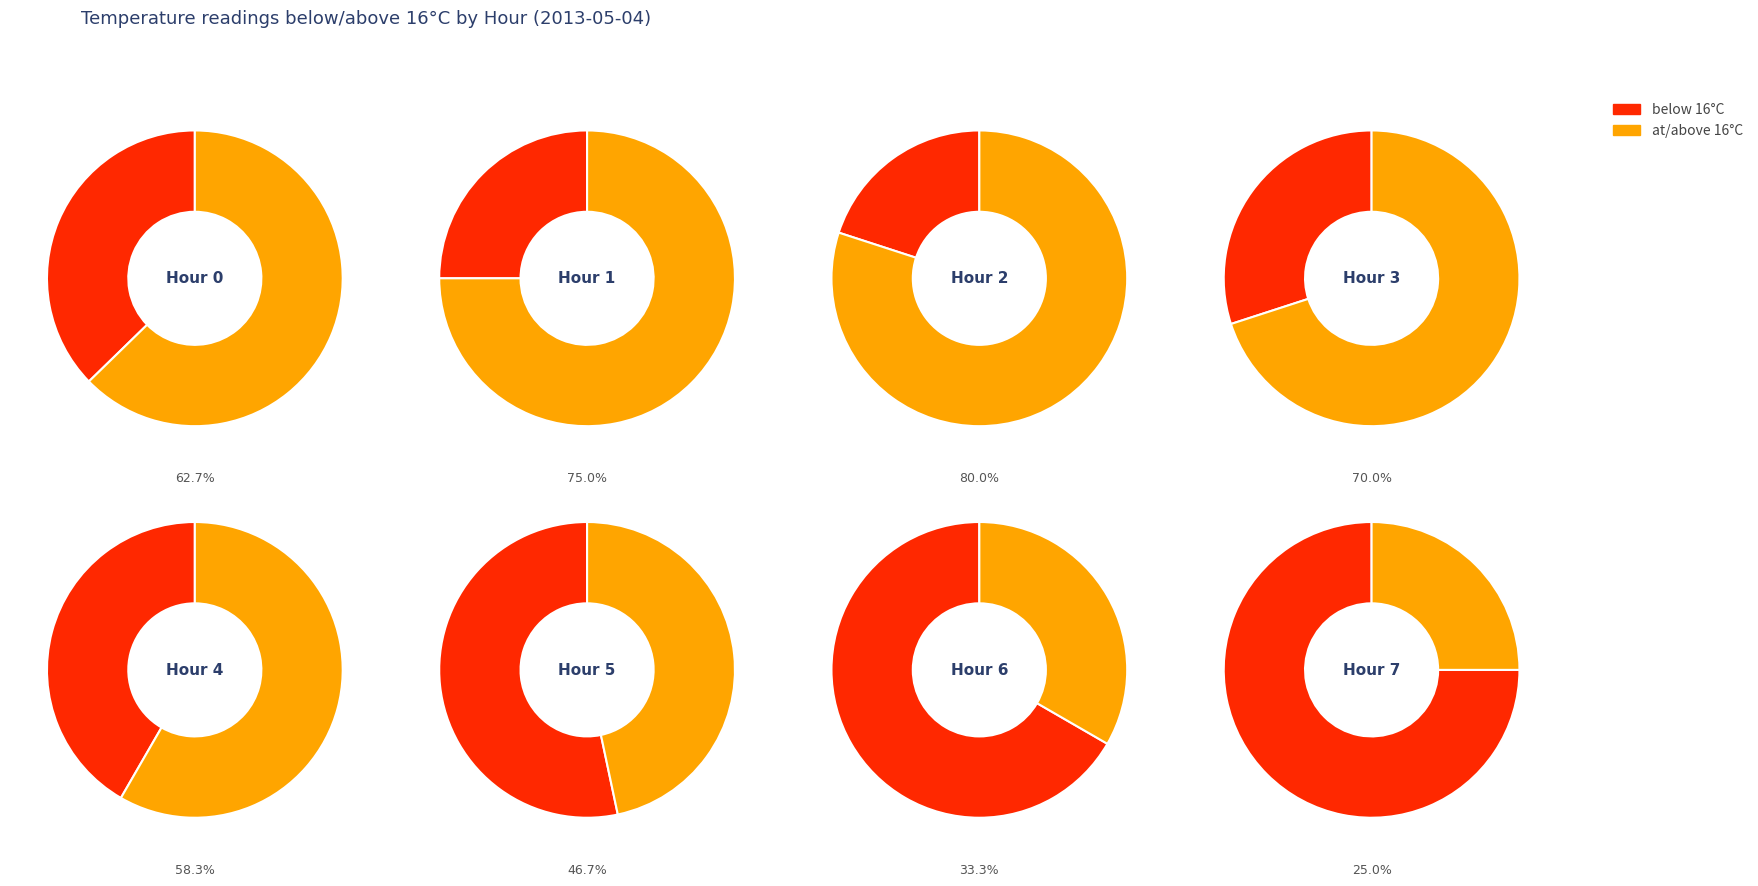

True or false: Hour 3 accounts for 18% of the total.

False